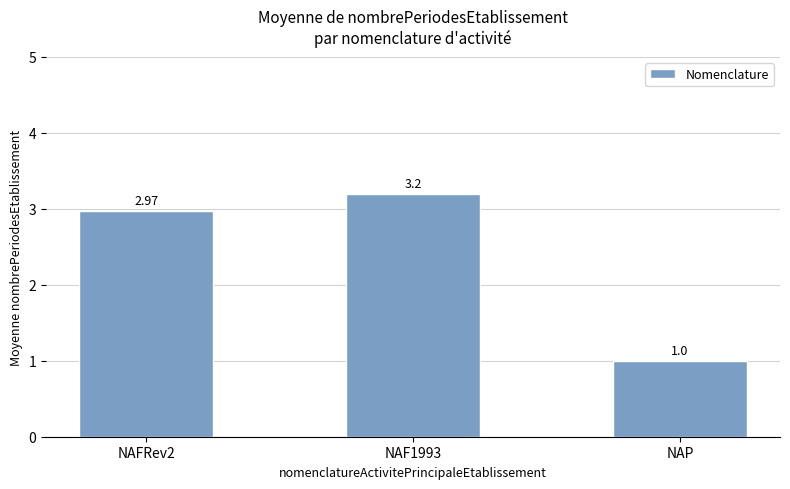

What is the difference between the maximum and minimum values?

2.2